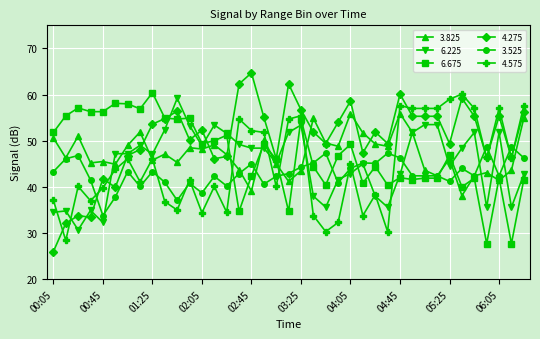

True or false: 6.225 has more than 2 points higher than both neighbors.

True